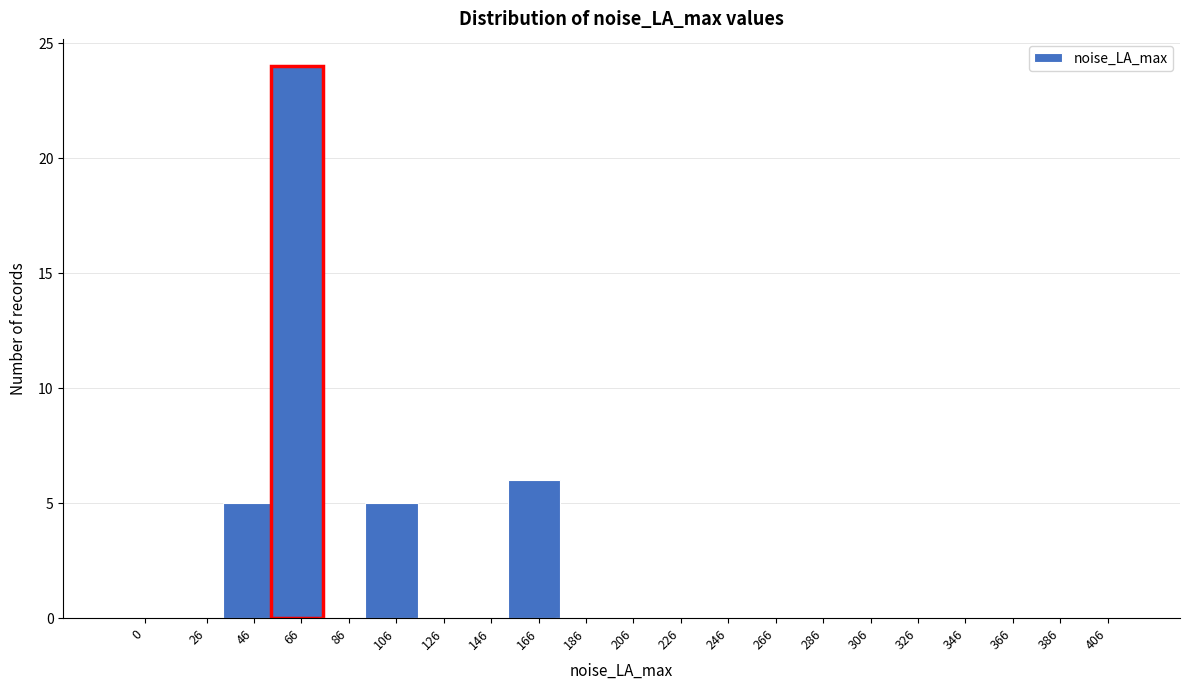

Reading right to left, list all the values displayed in this chart.

406=0	386=0	366=0	346=0	326=0	306=0	286=0	266=0	246=0	226=0	206=0	186=0	166=6	146=0	126=0	106=5	86=0	66=24	46=5	26=0	0=0